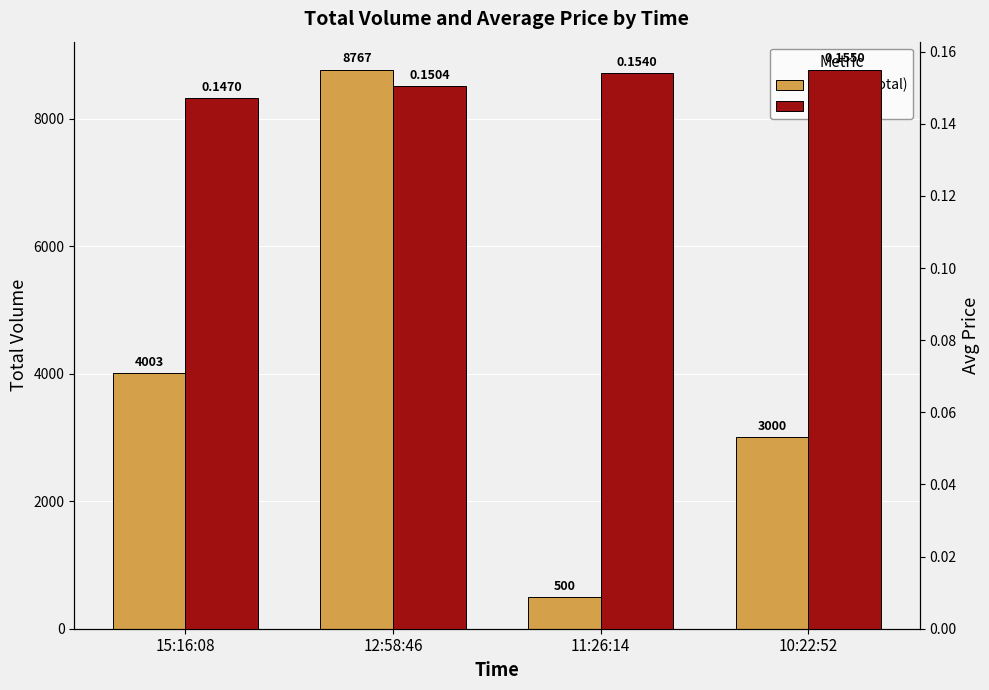

Reading left to right, extract all data points from this chart.

Volume (total): 4003.0	8767.0	500.0	3000.0
Avg Price: 0.1	0.2	0.2	0.2